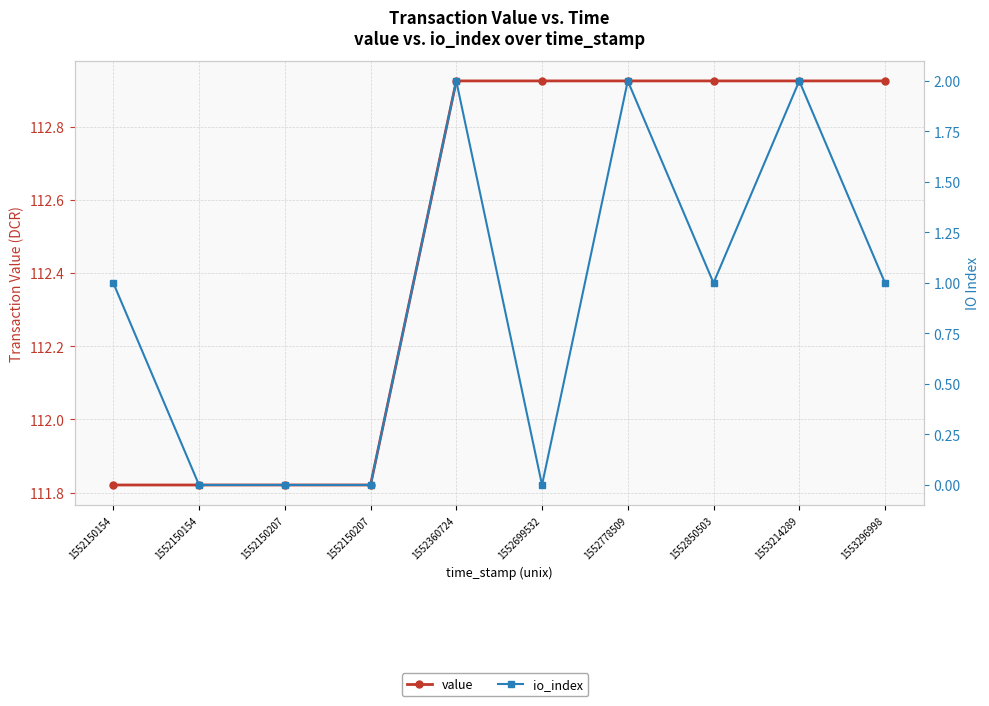

True or false: value and io_index intersect in this chart.

False